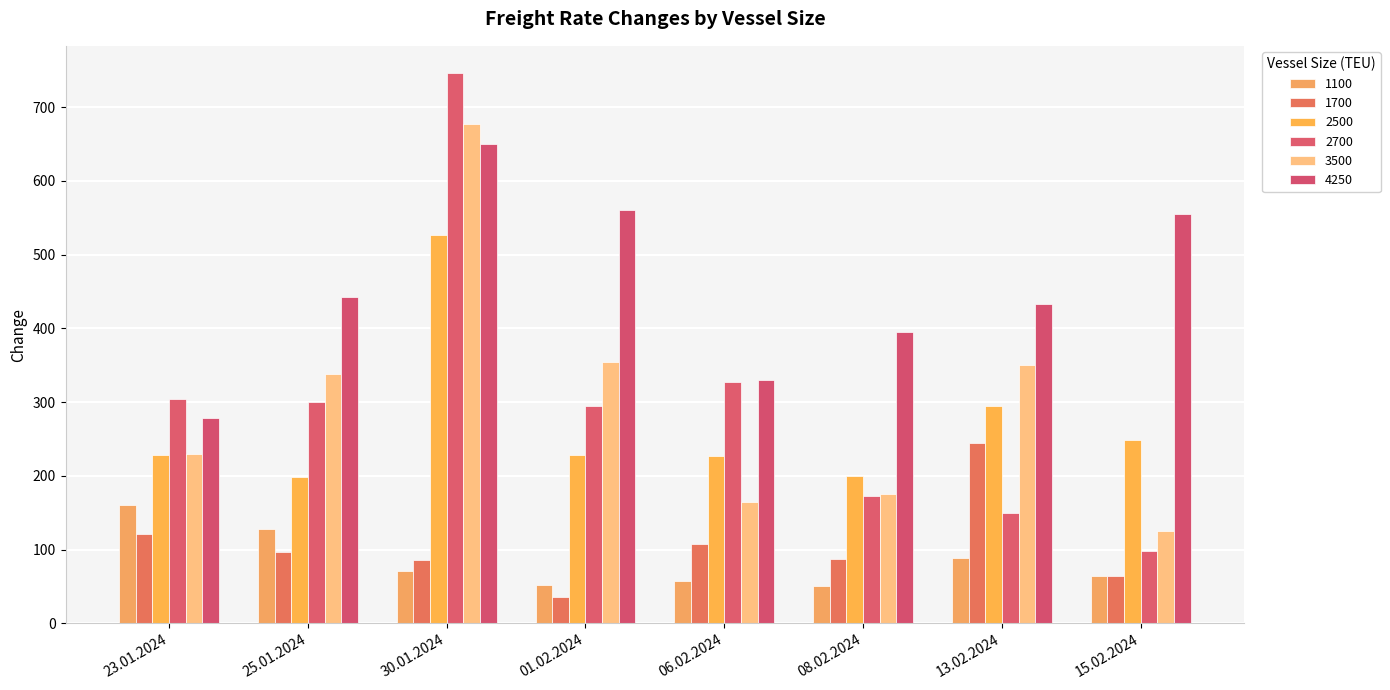

What value does the 2700 series have at 08.02.2024?

173